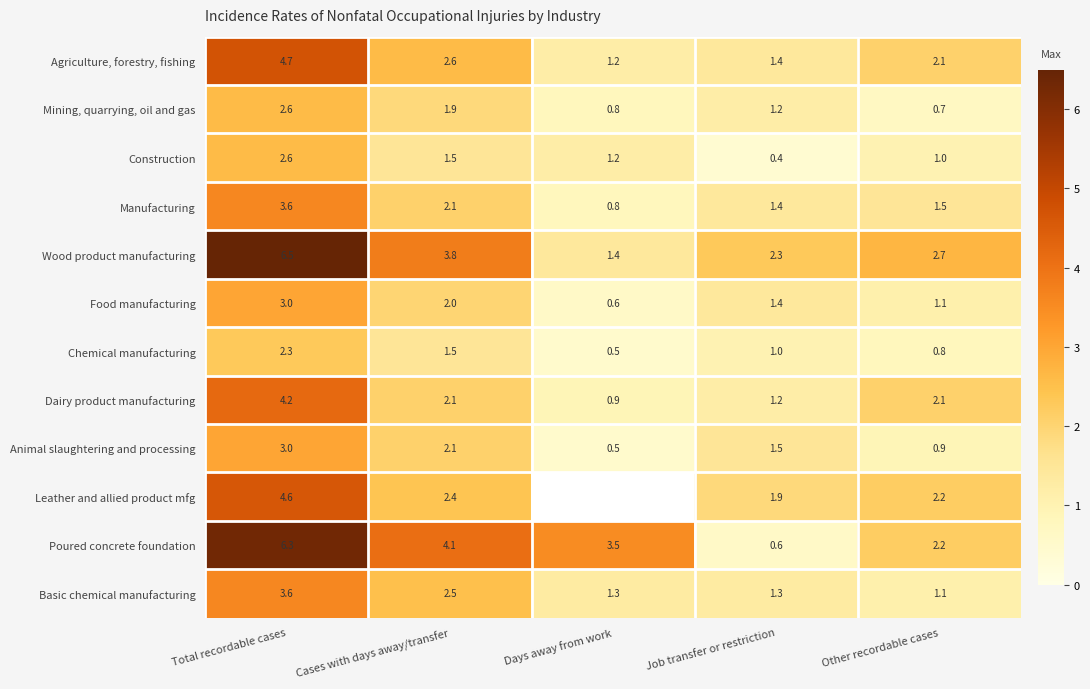

What is the spread (max minus min) of values at Total recordable cases?

4.2